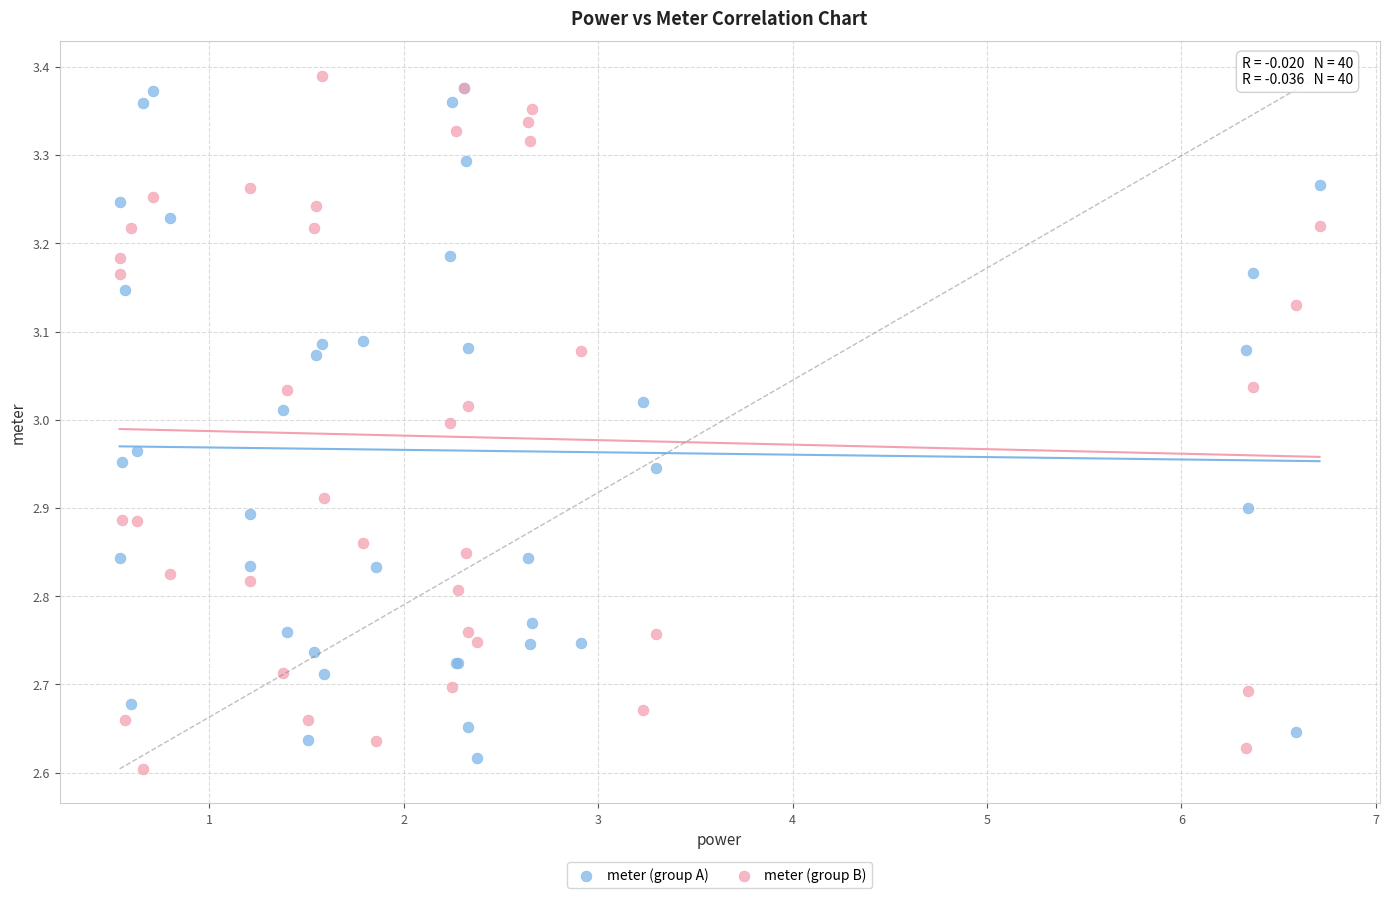

Which series has the largest Y range (max minus min)?

meter (group B)